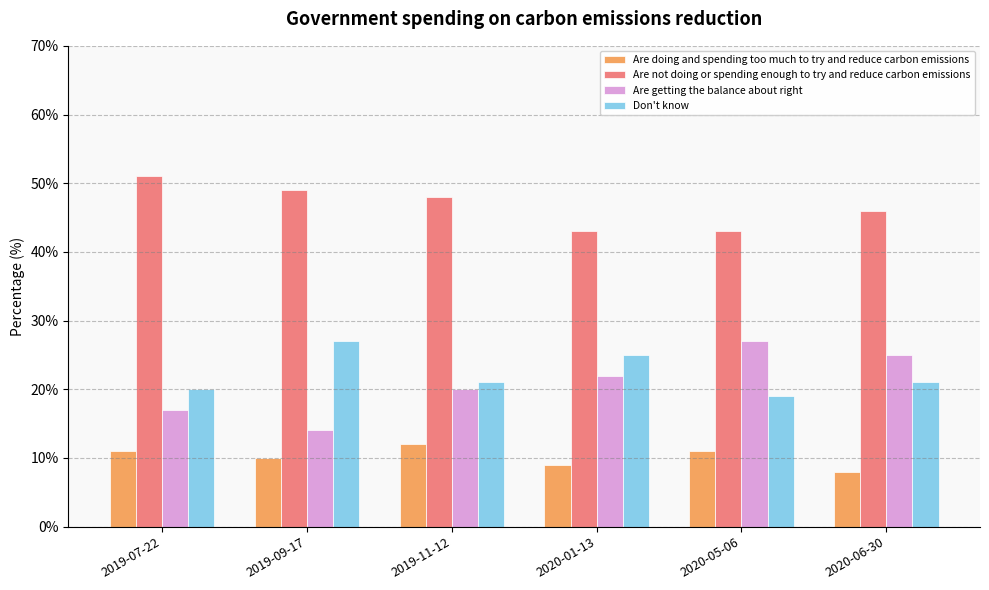

What value does the Are getting the balance about right series have at 2020-01-13?

22.0